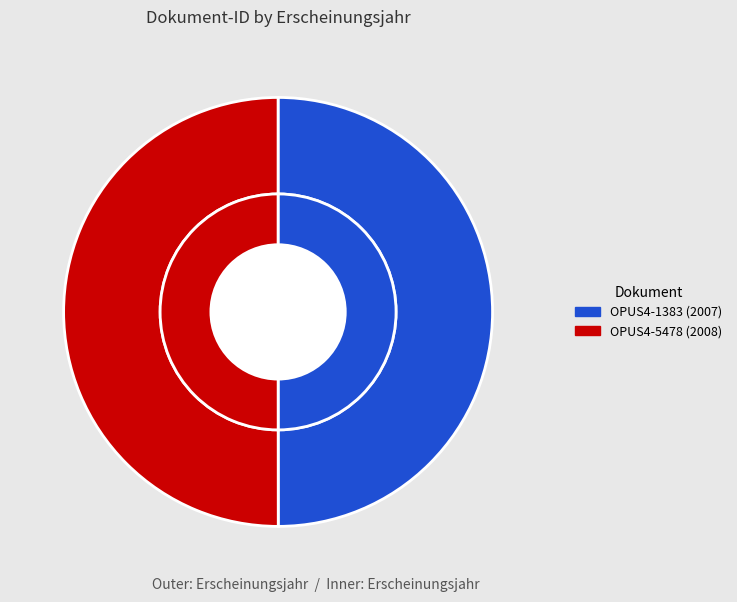

Which slice represents more than half of the pie?

OPUS4-5478